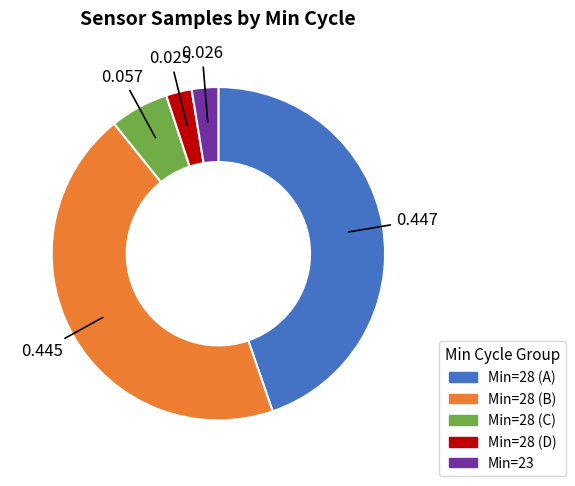

Does any single category account for the majority?

No